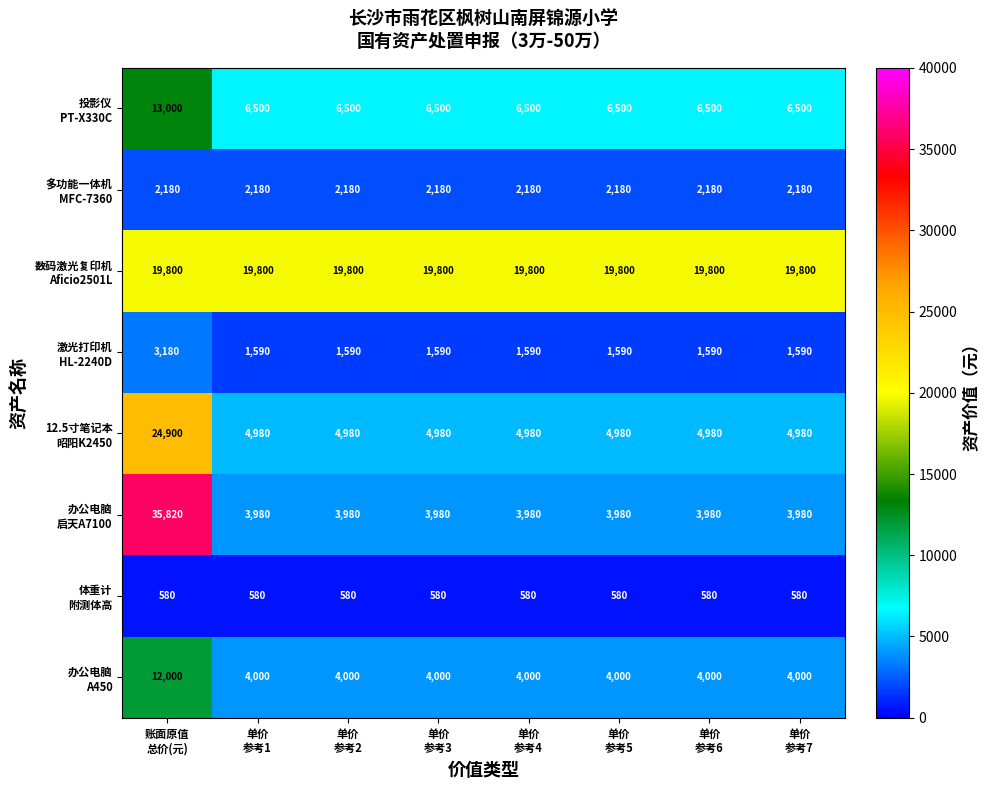

What is the minimum value shown in the chart?

580